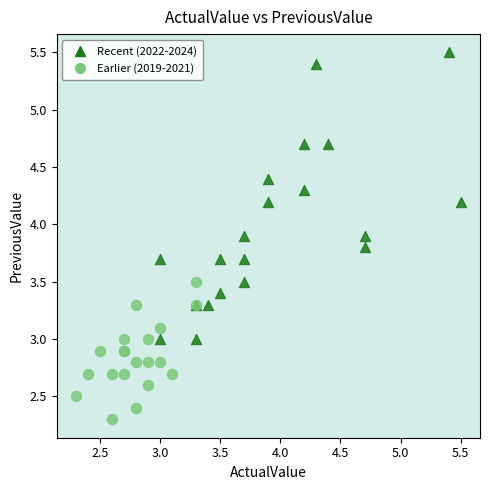

Which series has the widest spread of Y values?

Recent (2022-2024)